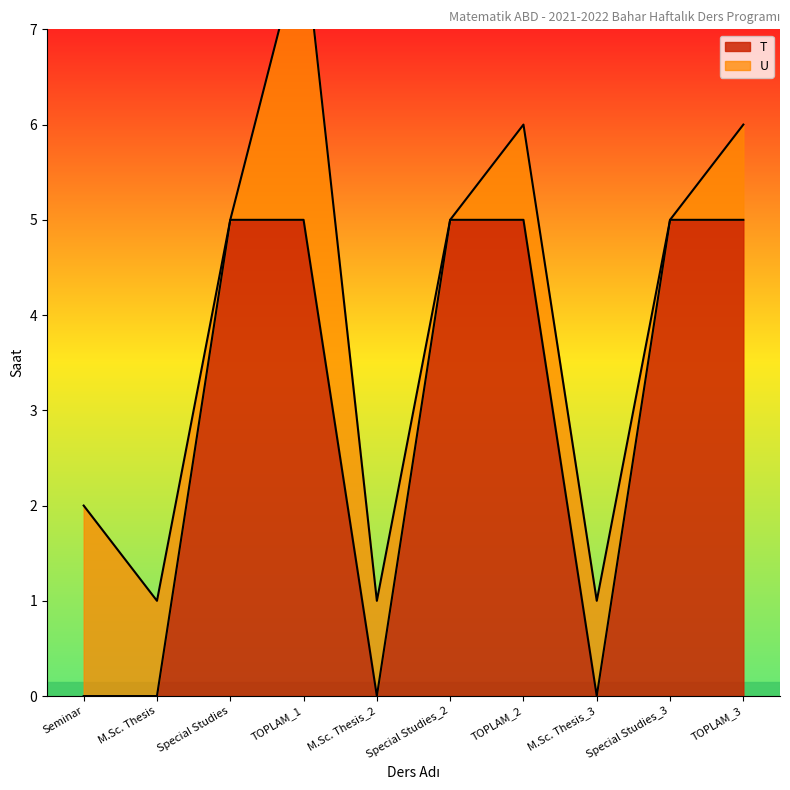

What is the difference between the maximum and minimum values?

5